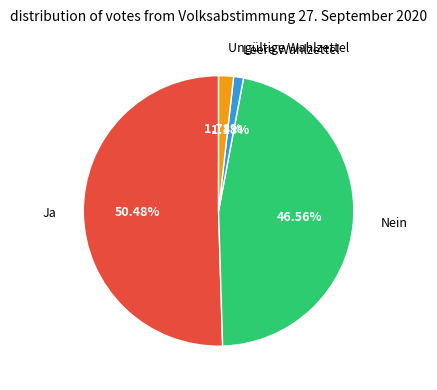

The Nein slice represents 38% of the pie. True or false?

False